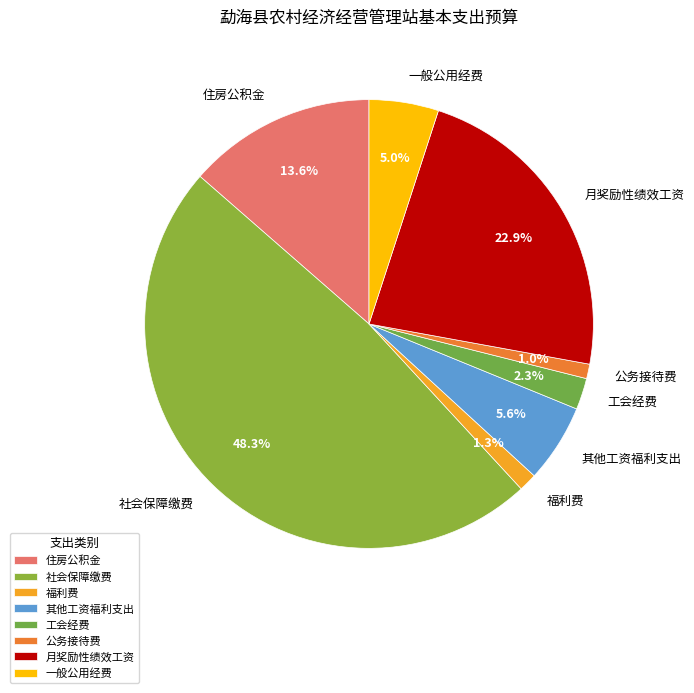

Does 社会保障缴费 account for over 50% of the chart?

No